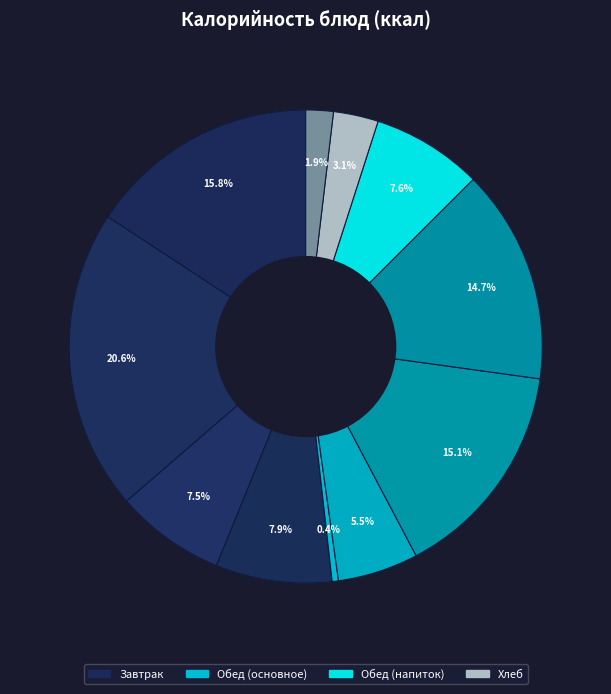

How many segments does this pie chart have?

11